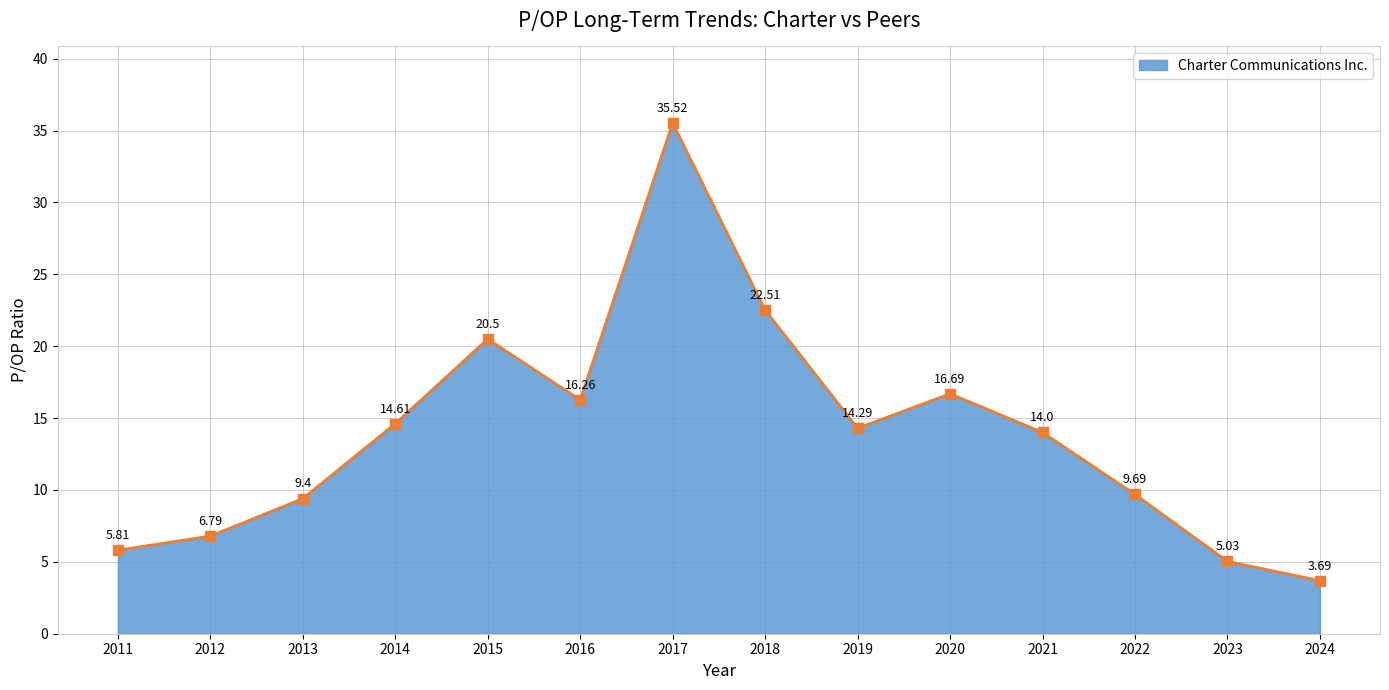

What is the difference between the maximum and minimum values?

31.8